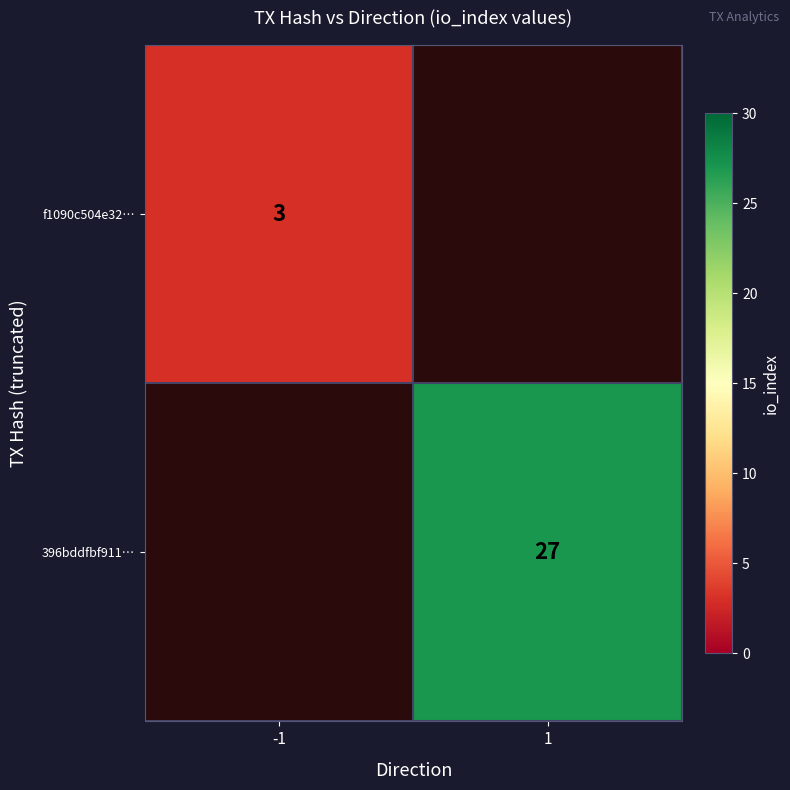

What is the smallest value displayed?

3.0